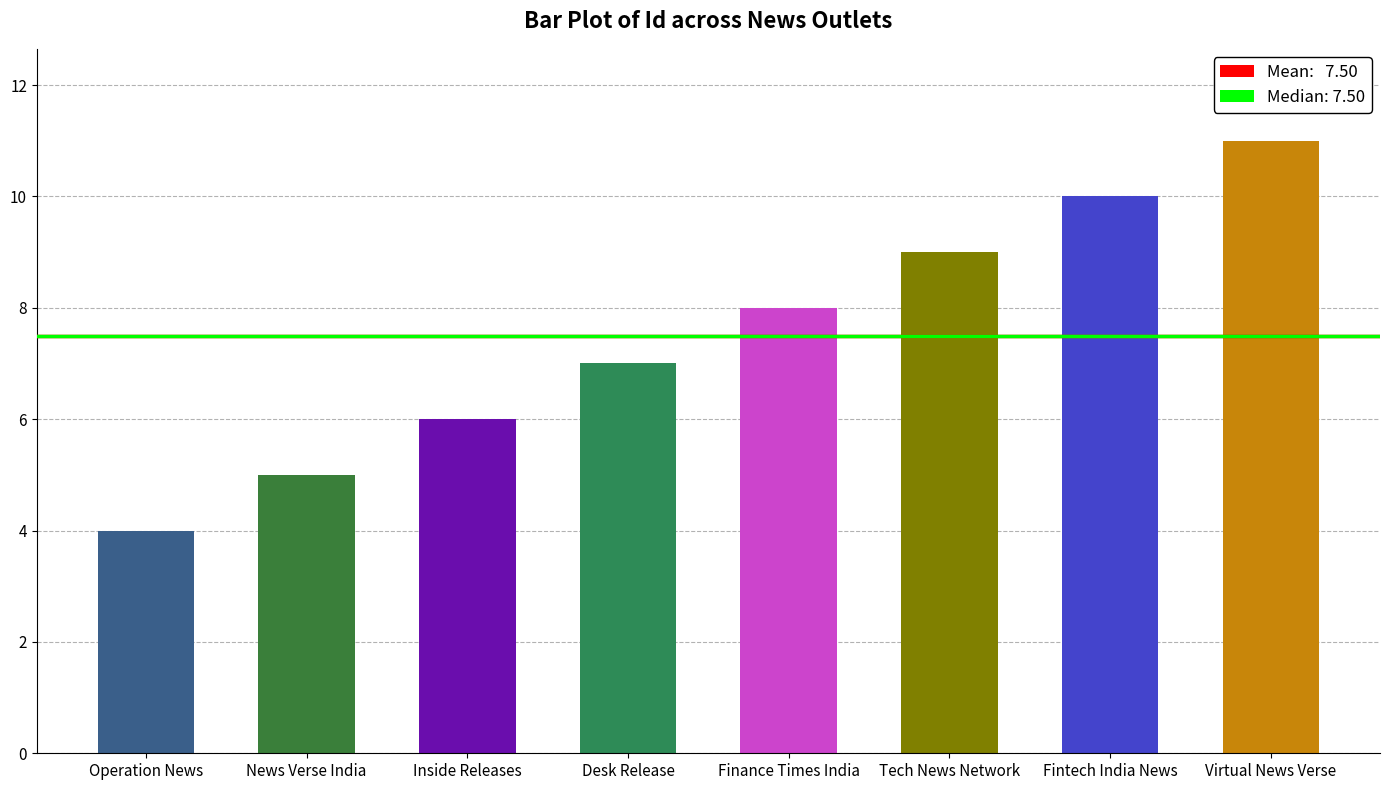

Reading right to left, extract all data points from this chart.

11	10	9	8	7	6	5	4